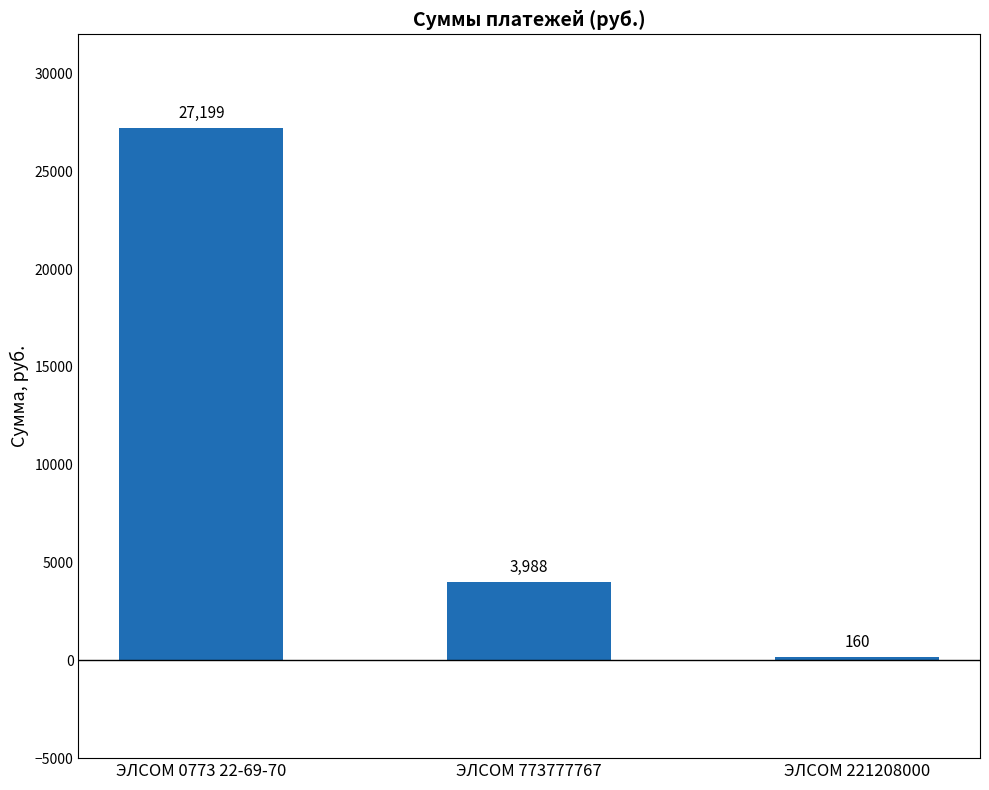

The chart shows a value of 47628.6 at ЭЛСОМ 0773 22-69-70. True or false?

False